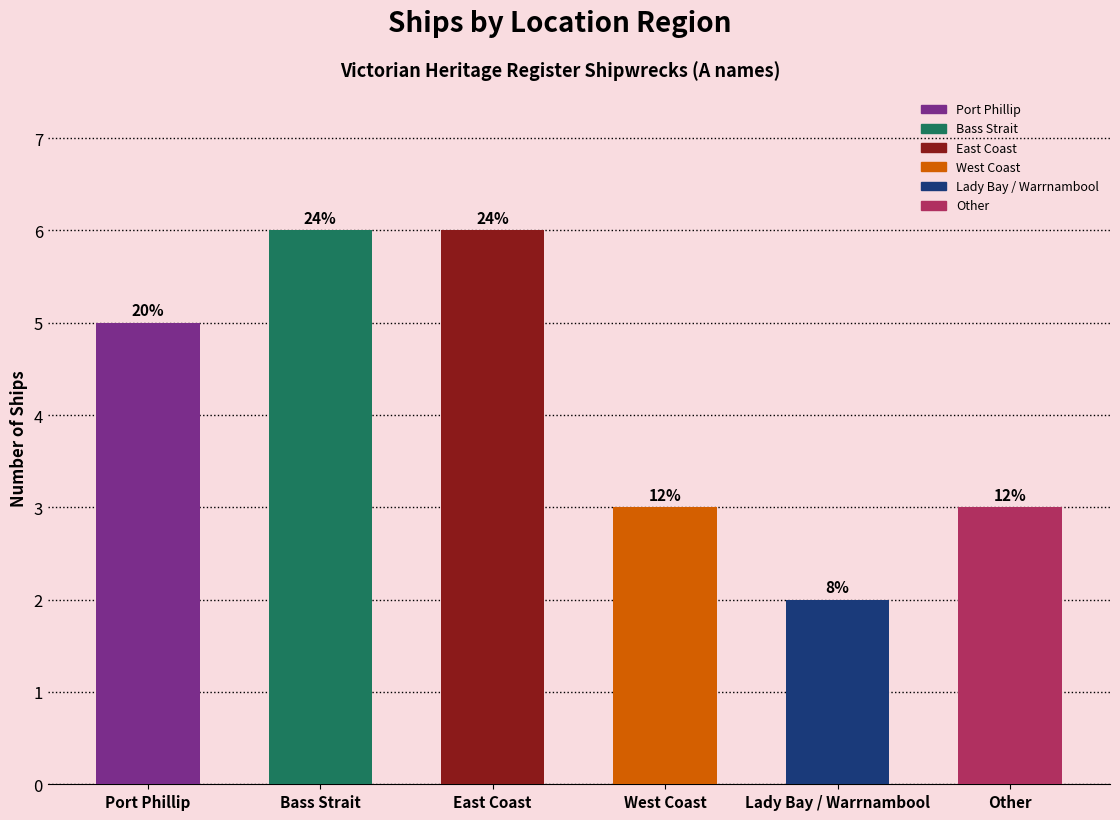

How many bars are there in total?

6